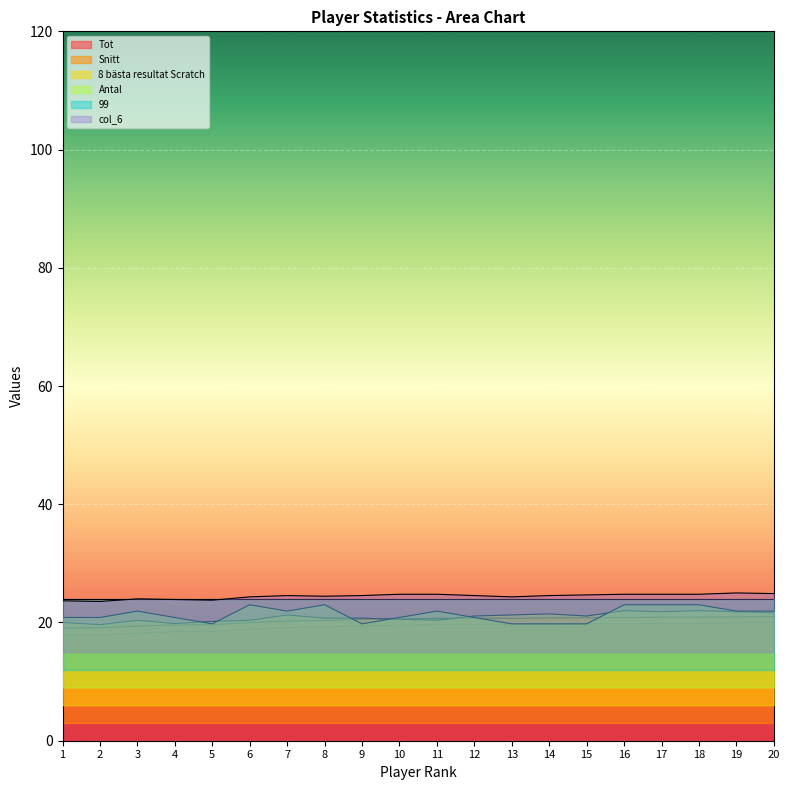

True or false: 8 bästa resultat Scratch and col_6 intersect in this chart.

False